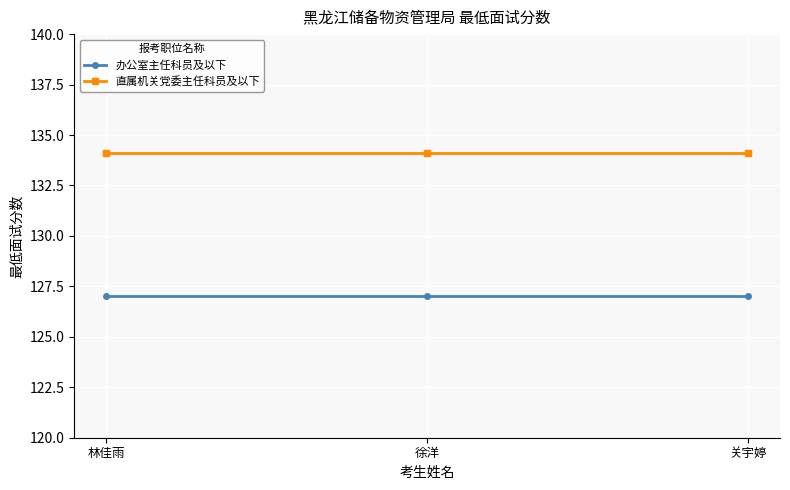

What is the average value of the 办公室主任科员及以下 series?

127.0